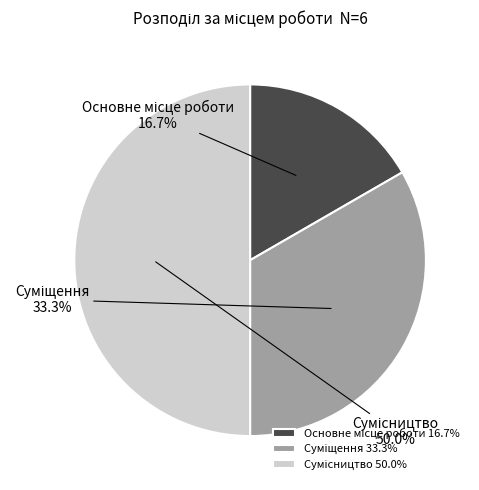

What is the ratio of the value at Сумісництво to the value at Основне місце роботи?

3.0